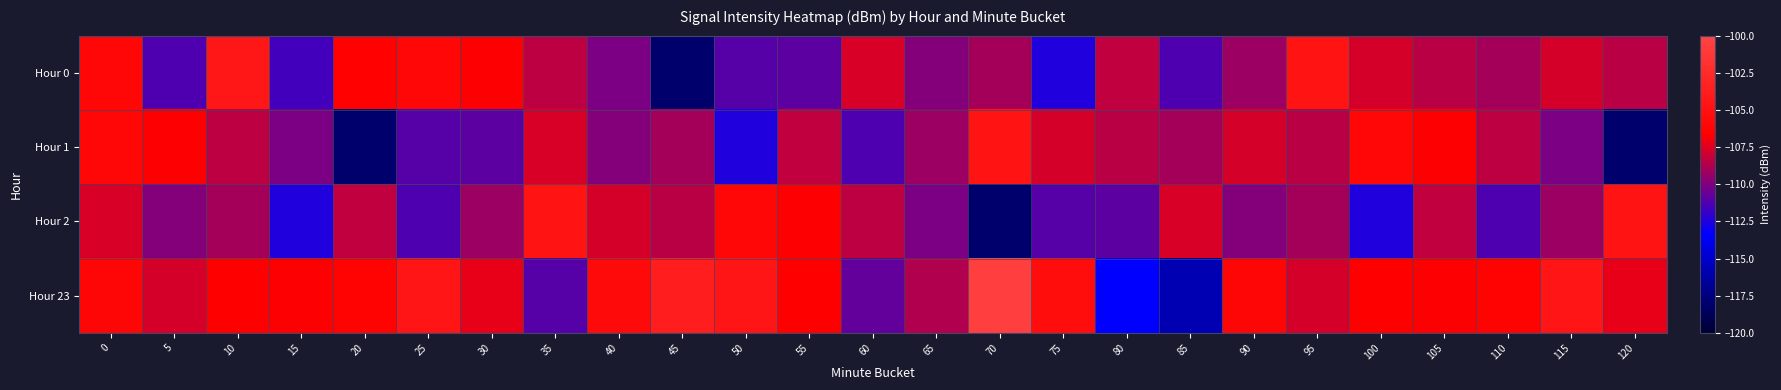

Rank the series by their maximum value, from lowest to highest.

Hour 1, Hour 2, Hour 0, Hour 23